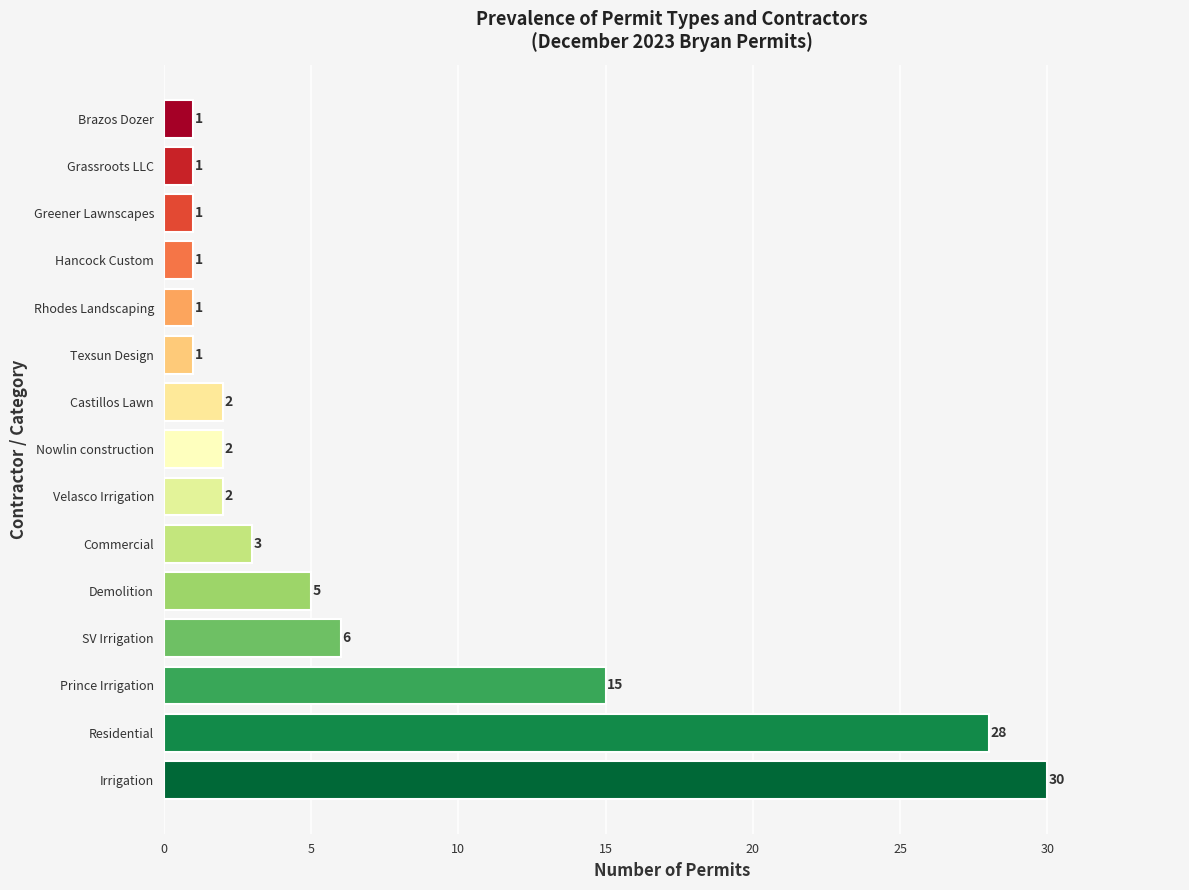

Does the chart contain stacked bars?

No